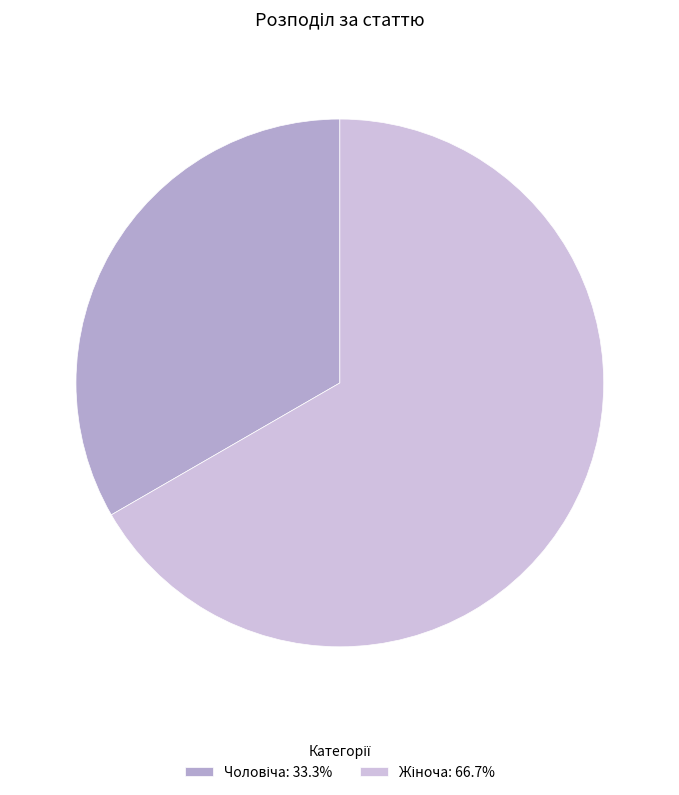

Is there a majority slice in this chart?

Yes